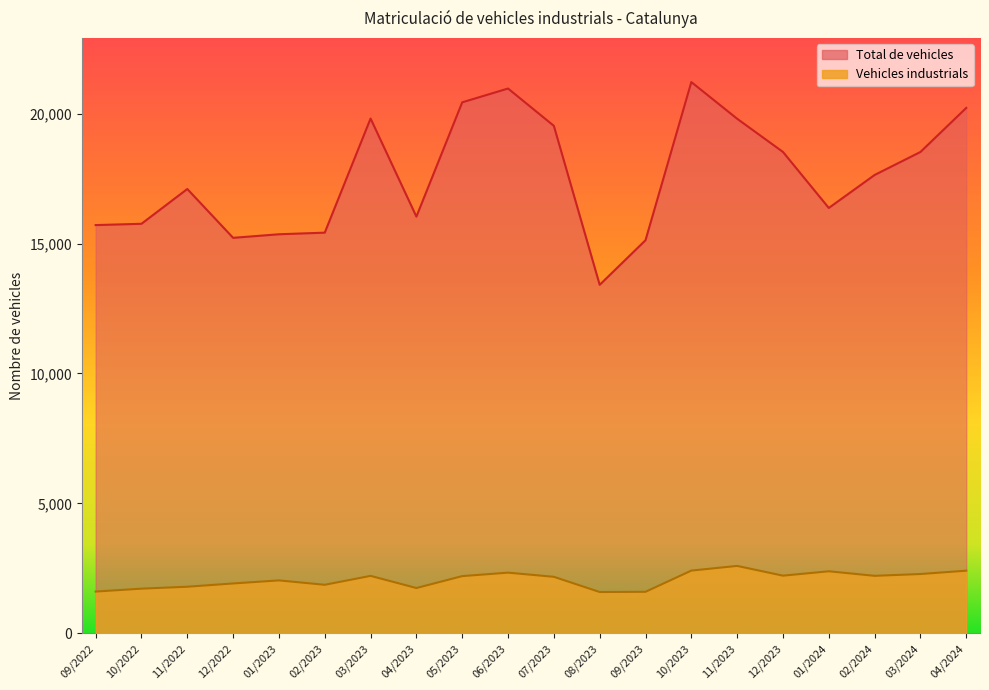

Does the chart have visible grid lines?

No